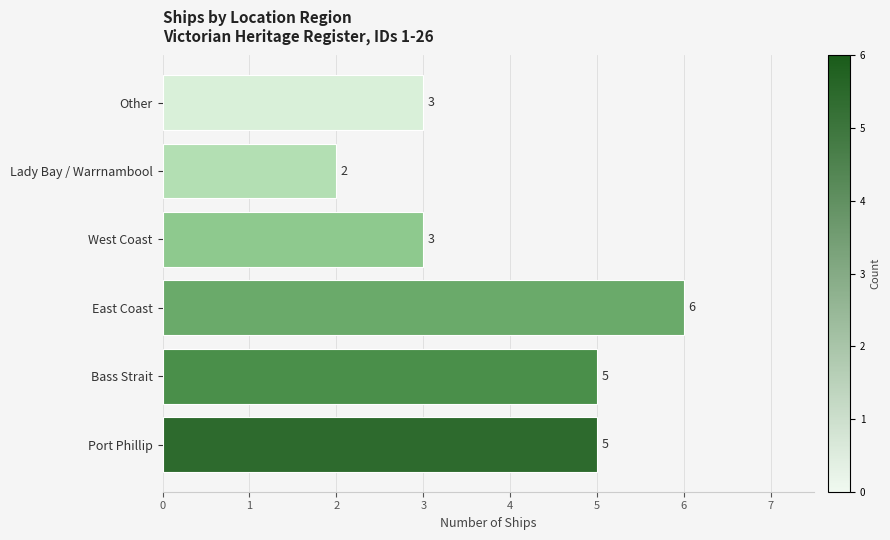

How many values are between 3 and 5?

4